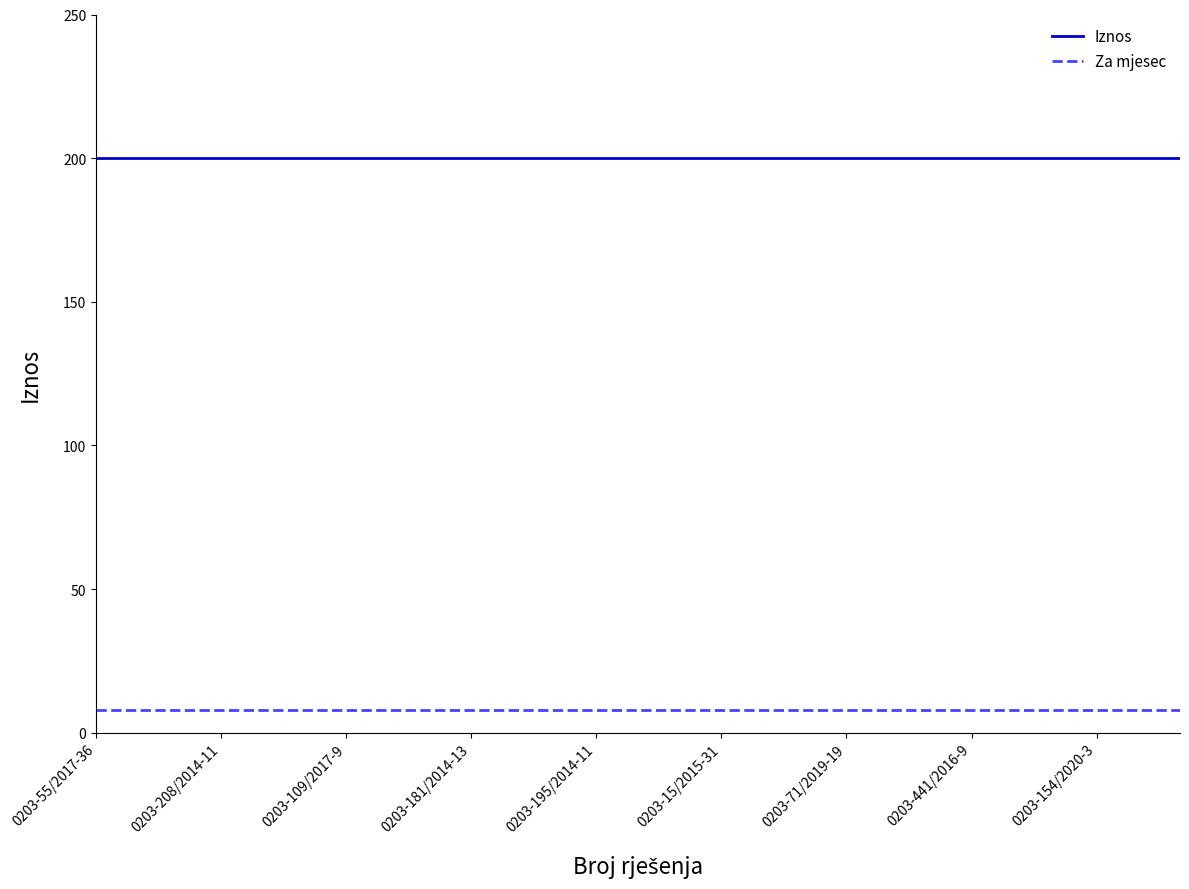

Rank the series by their maximum value, from lowest to highest.

Za mjesec, Iznos